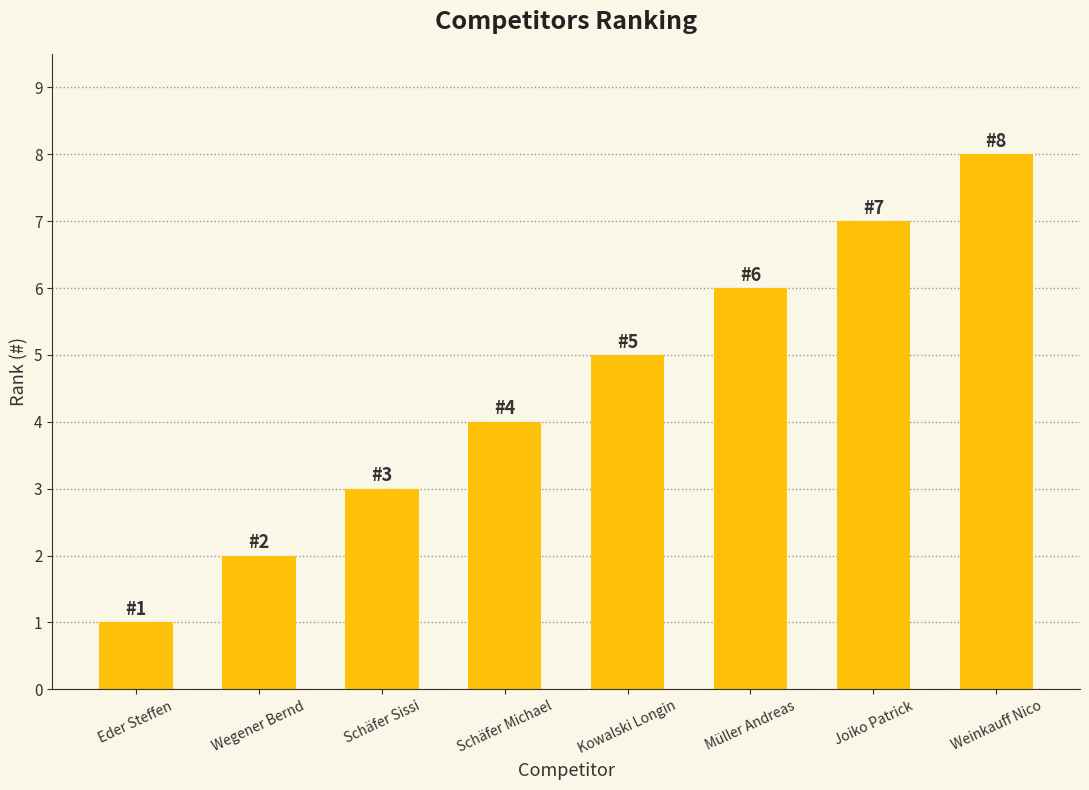

What is the label of the 2nd bar from the left?

Wegener Bernd